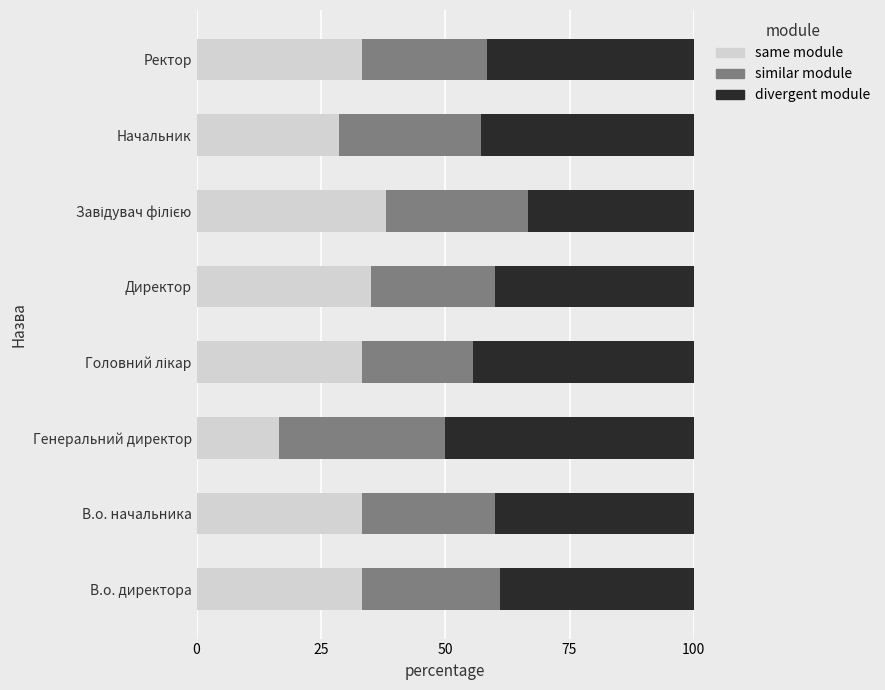

What is the maximum value for same module?

38.1